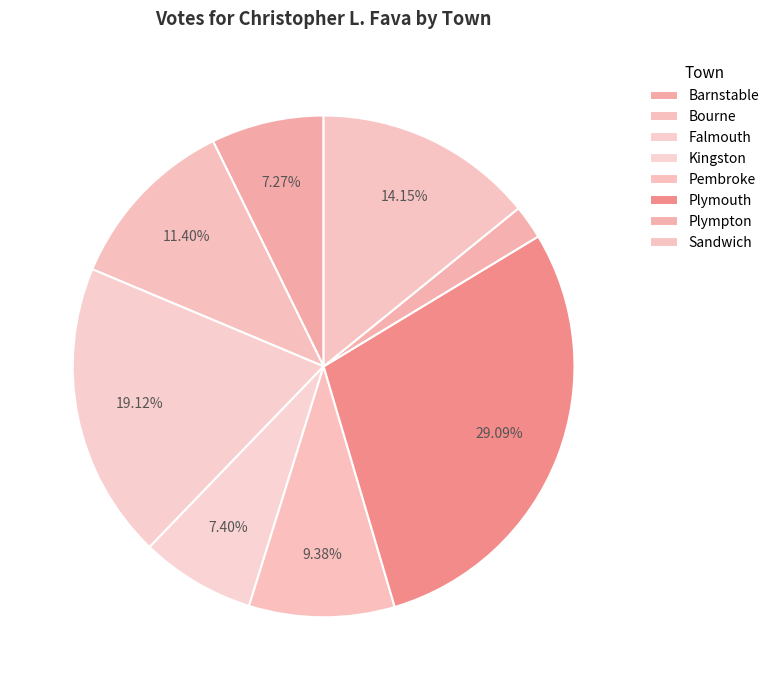

Combined, do Barnstable and Plympton account for over 50%?

No